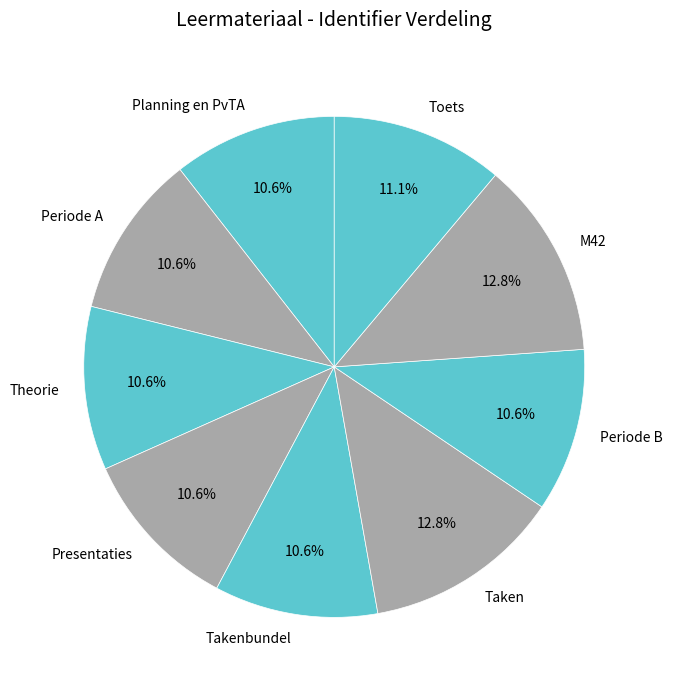

Is there a majority slice in this chart?

No